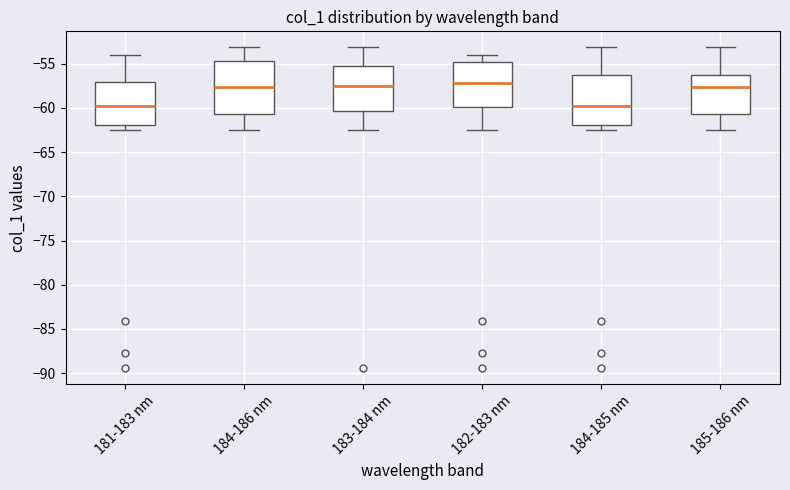

Reading left to right, transcribe this box plot: for each box, give where its median line is, the range the box spans, and where its two whiskers end, as read against the y-axis. The values are not printed on the chart, so give them approximately, as read against the axis.

181-183 nm: median -60.0, box -62.0 to -57.0, whiskers -62.5 to -54.0
184-186 nm: median -57.5, box -60.5 to -54.5, whiskers -62.5 to -53.0
183-184 nm: median -57.5, box -60.5 to -55.5, whiskers -62.5 to -53.0
182-183 nm: median -57.0, box -60.0 to -55.0, whiskers -62.5 to -54.0
184-185 nm: median -60.0, box -62.0 to -56.5, whiskers -62.5 to -53.0
185-186 nm: median -57.5, box -60.5 to -56.5, whiskers -62.5 to -53.0